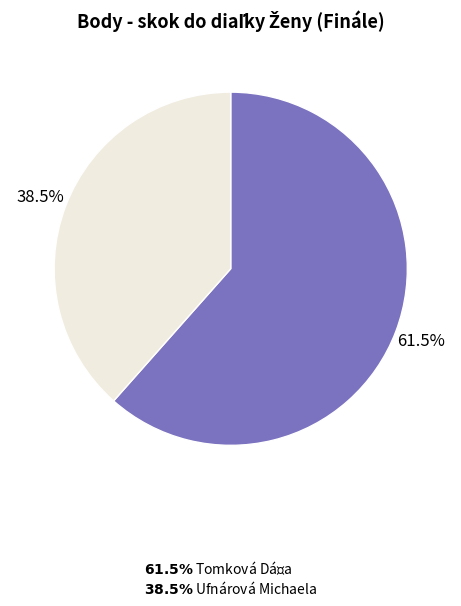

To the nearest percent, what is the difference between the largest and smallest slice percentages?

23%